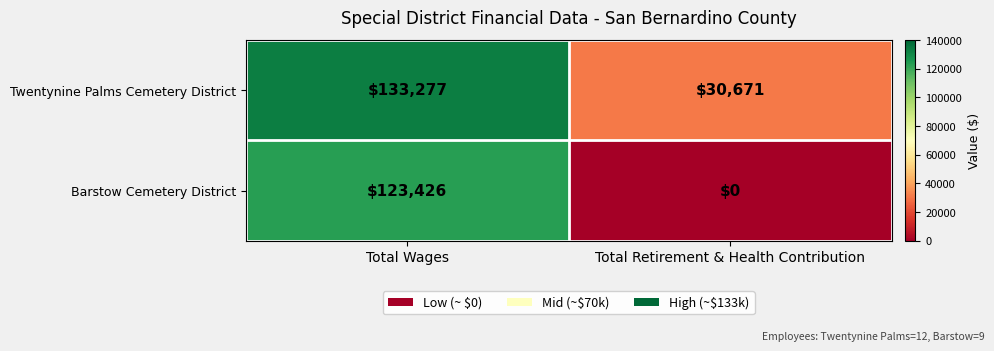

Reading right to left, extract all data points from this chart.

Twentynine Palms Cemetery District: Total Retirement & Health Contribution=30671	Total Wages=133277
Barstow Cemetery District: Total Retirement & Health Contribution=0	Total Wages=123426